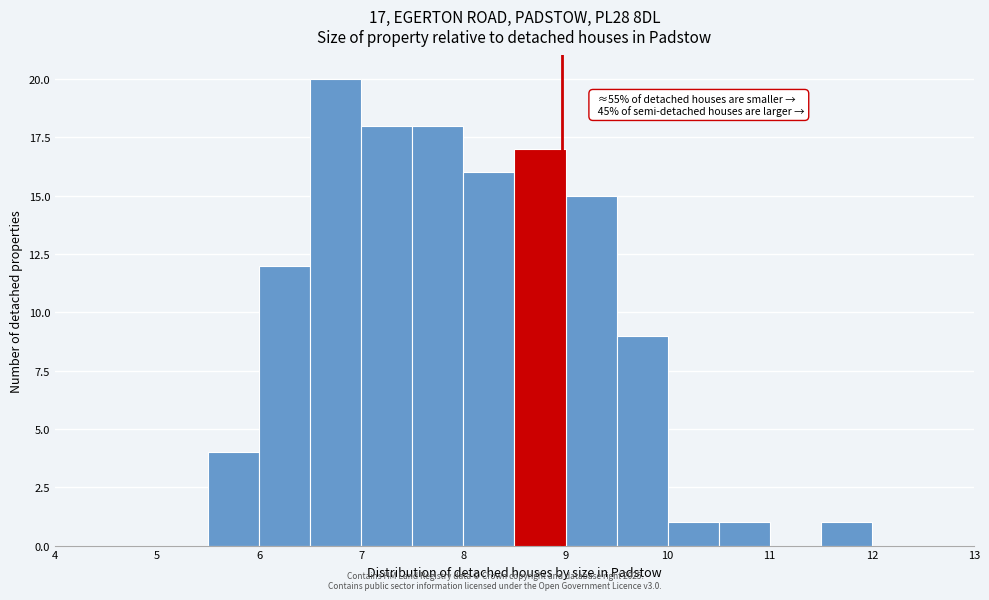

Over which range of the x-axis is the bar tallest?

6.5 to 7.0